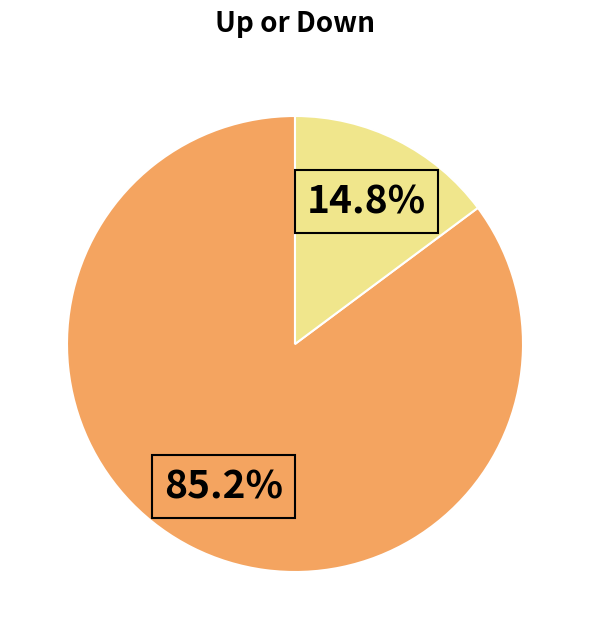

Is there any slice that represents more than half of the pie?

Yes